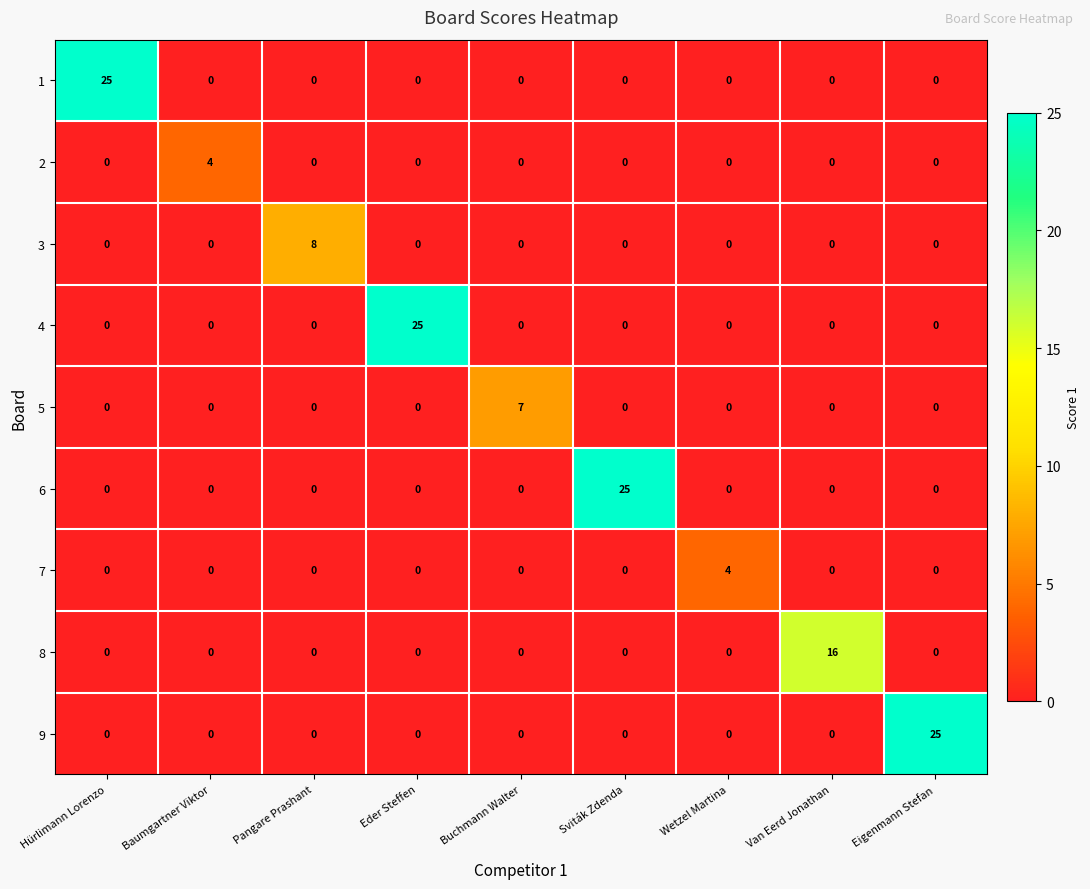

Count the 5 values in the range 0 to 1.

8